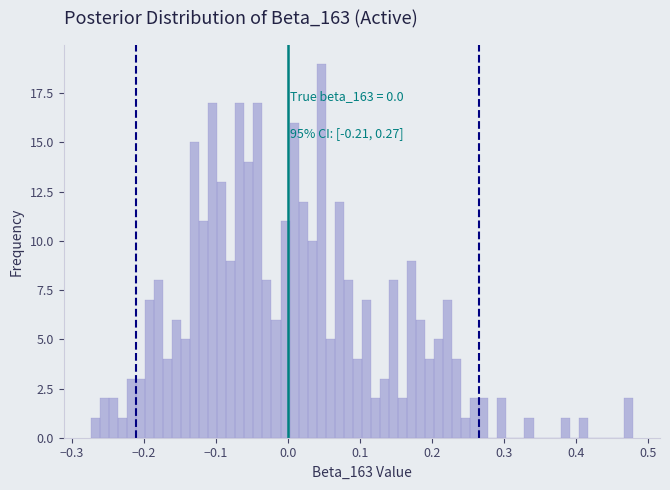

Read against the x-axis, roughly where is the centre of the tallest bar?

0.05